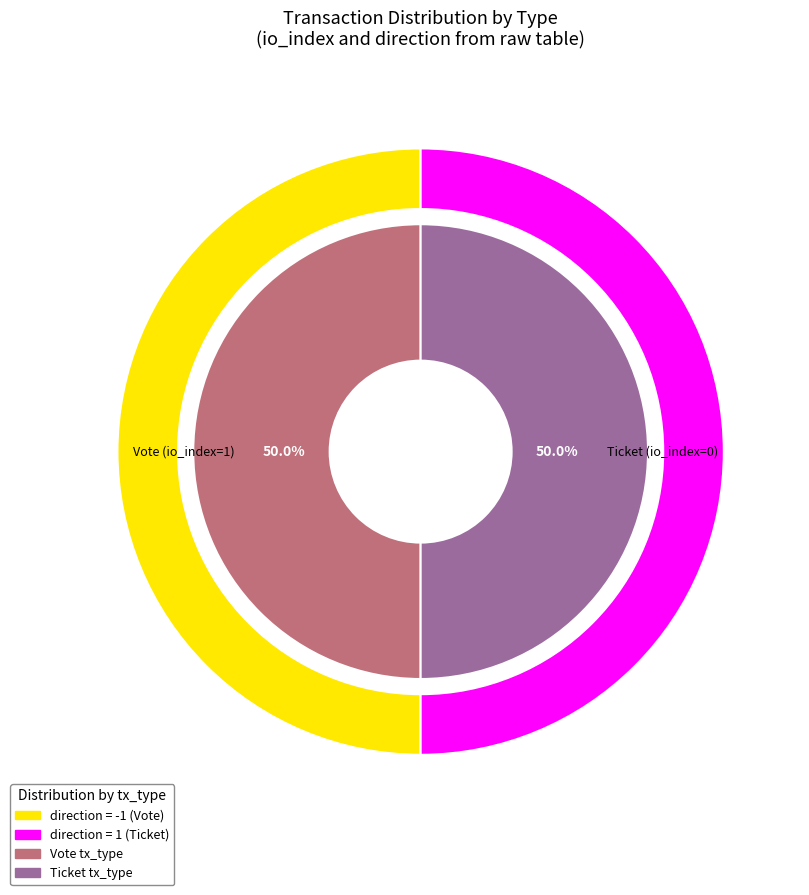

Does Vote account for over 50% of the chart?

Yes